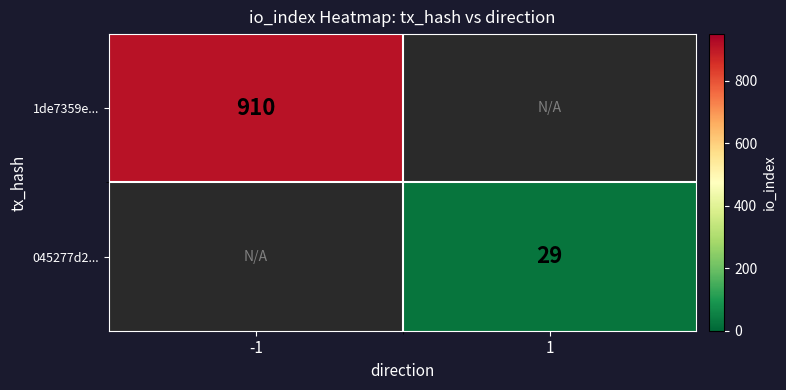

Is it true that 1de7359e... equals 910 at -1?

True